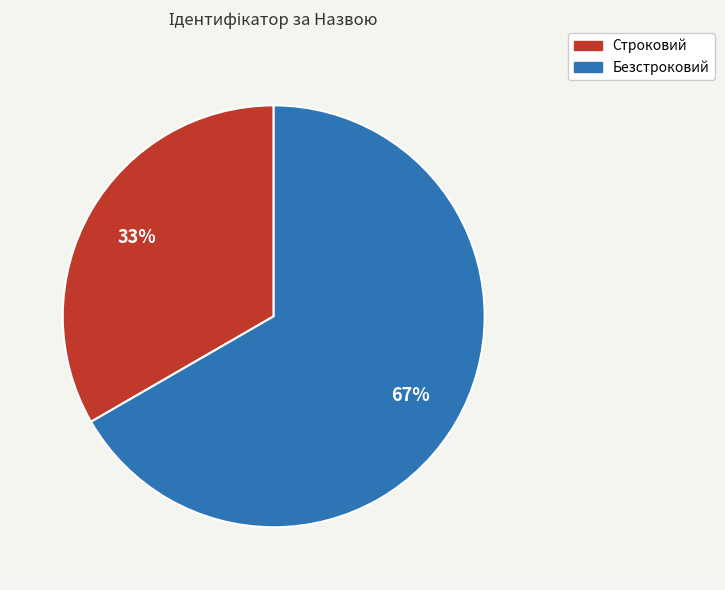

To the nearest percent, what percentage of the pie is Строковий?

33%